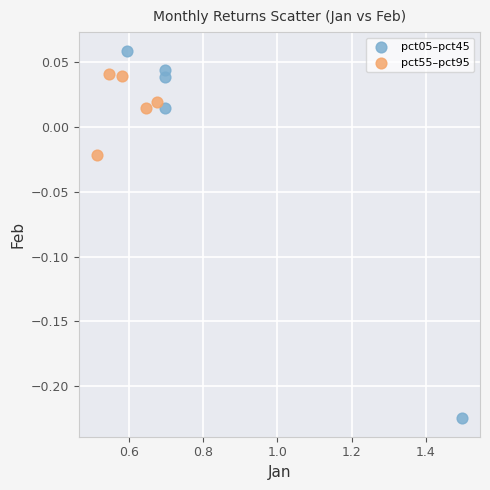

Which series reaches the maximum Y coordinate?

pct05–pct45